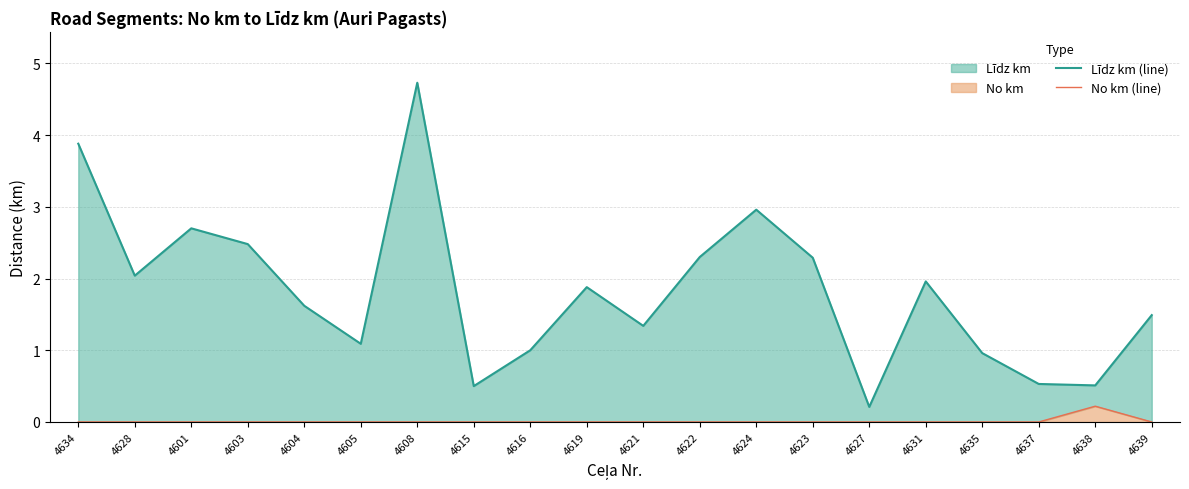

Which series has the largest range (max minus min)?

Līdz km (line)